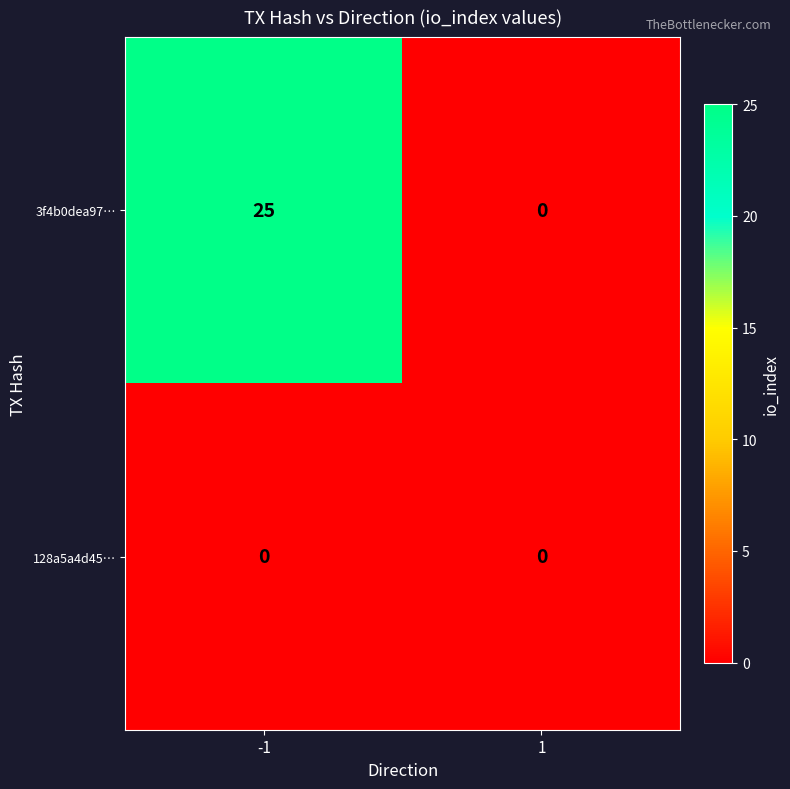

How many data points in 3f4b0dea97… are less than 25?

1